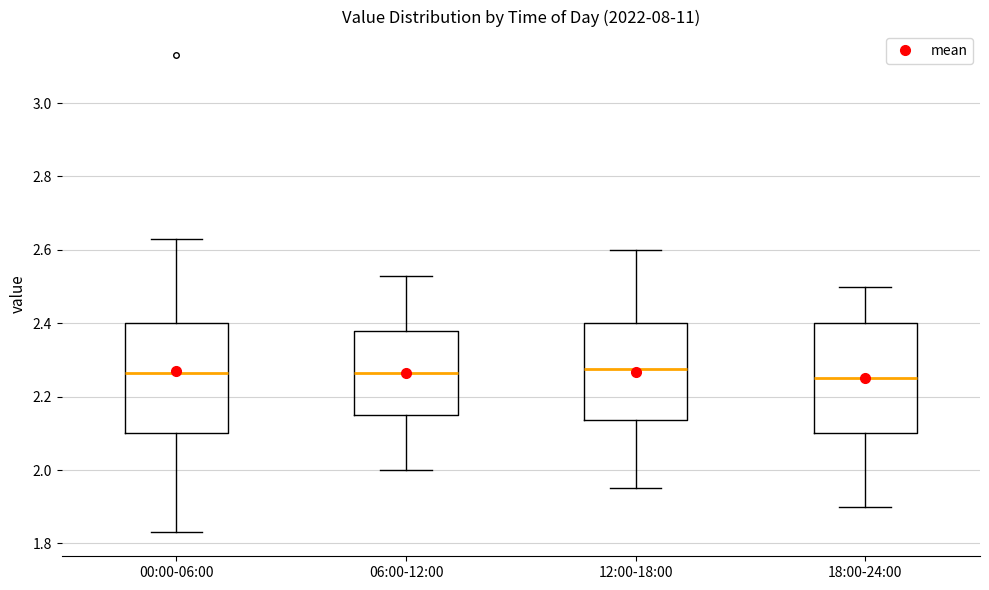

Where is the upper edge of the box for 18:00-24:00 on the y-axis? The values are not printed on the chart, so give them approximately, as read against the axis.

2.40